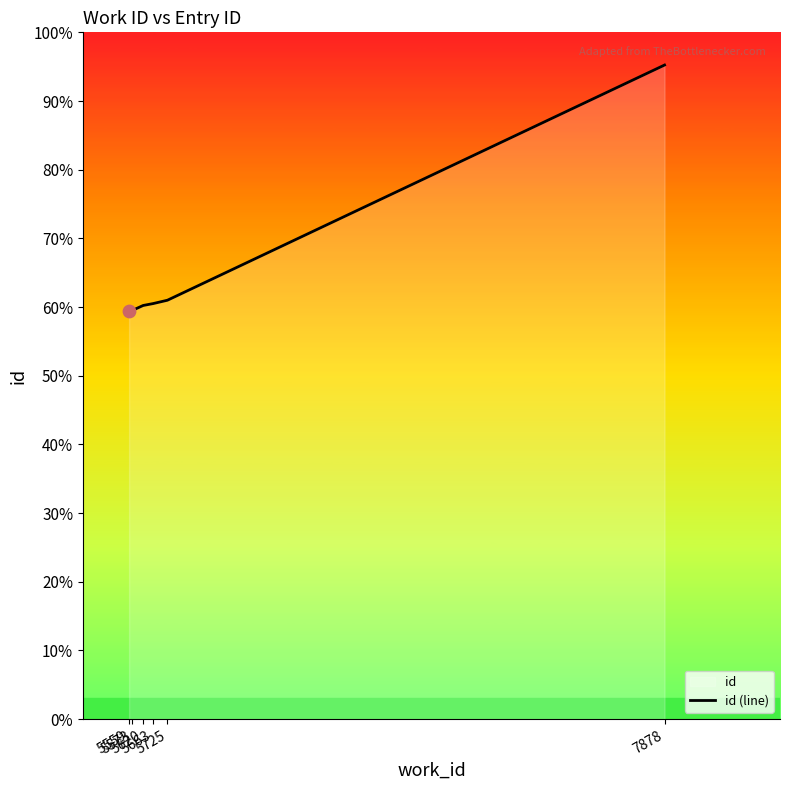

What is the change in value from 5573 to 5725?

+371